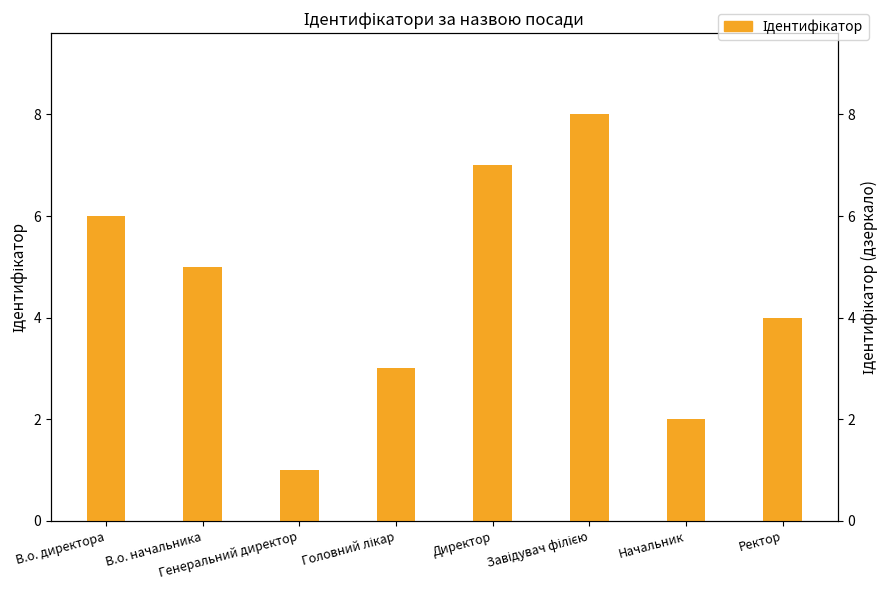

What is the label of the 8th bar from the left?

Ректор